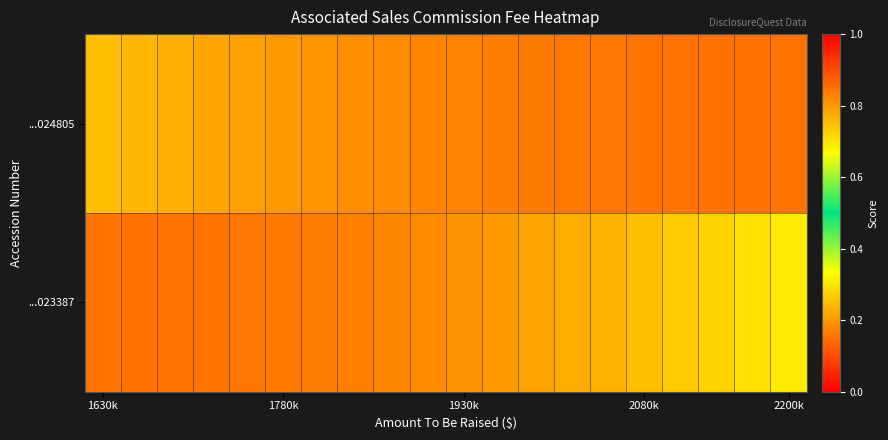

Reading left to right, list all the values displayed in this chart.

...024805: 0.8	0.8	0.8	0.8	0.8	0.8	0.8	0.8	0.8	0.8	0.8	0.8	0.8	0.8	0.8	0.8	0.8	0.8	0.8	0.8
...023387: 0.8	0.8	0.8	0.8	0.8	0.8	0.8	0.8	0.8	0.8	0.8	0.8	0.8	0.8	0.8	0.7	0.7	0.7	0.7	0.7